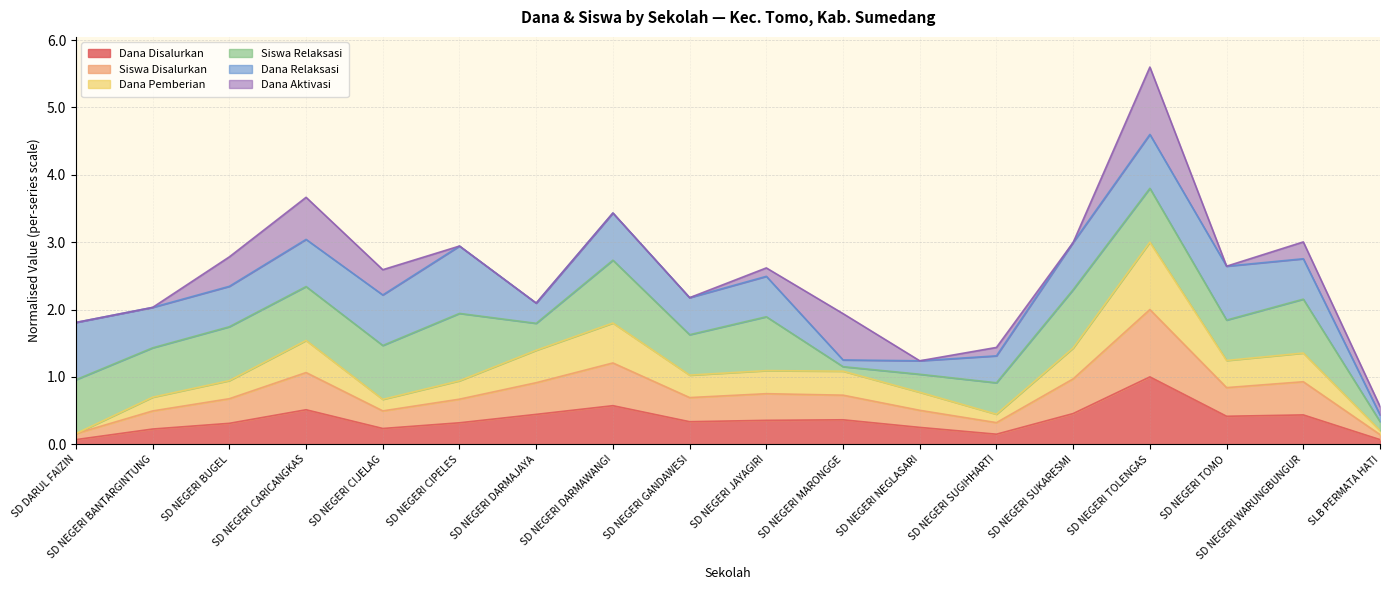

Between SD NEGERI CIPELES and SD NEGERI DARMAWANGI, which series saw the biggest shift?

Dana Pemberian